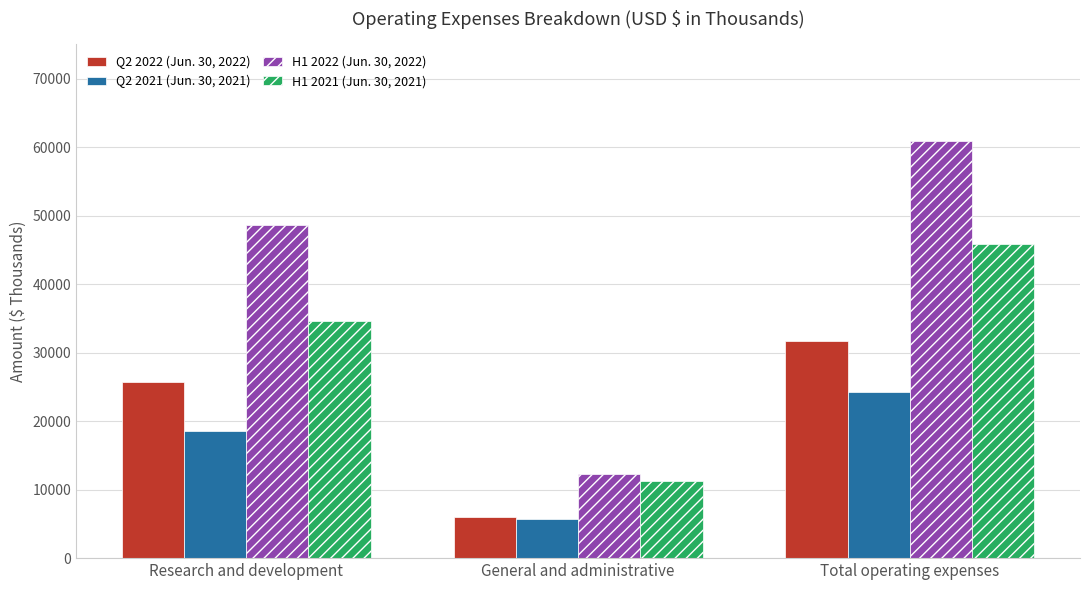

List the labels in order of Q2 2022 (Jun. 30, 2022) value, smallest first.

General and administrative, Research and development, Total operating expenses